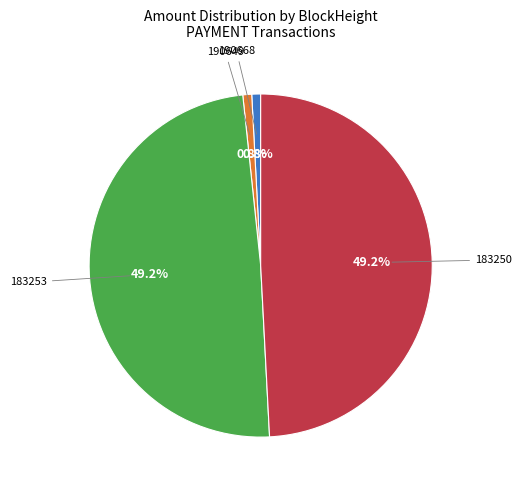

What is the ratio of the value at 183250 to the value at 190649?

58.9